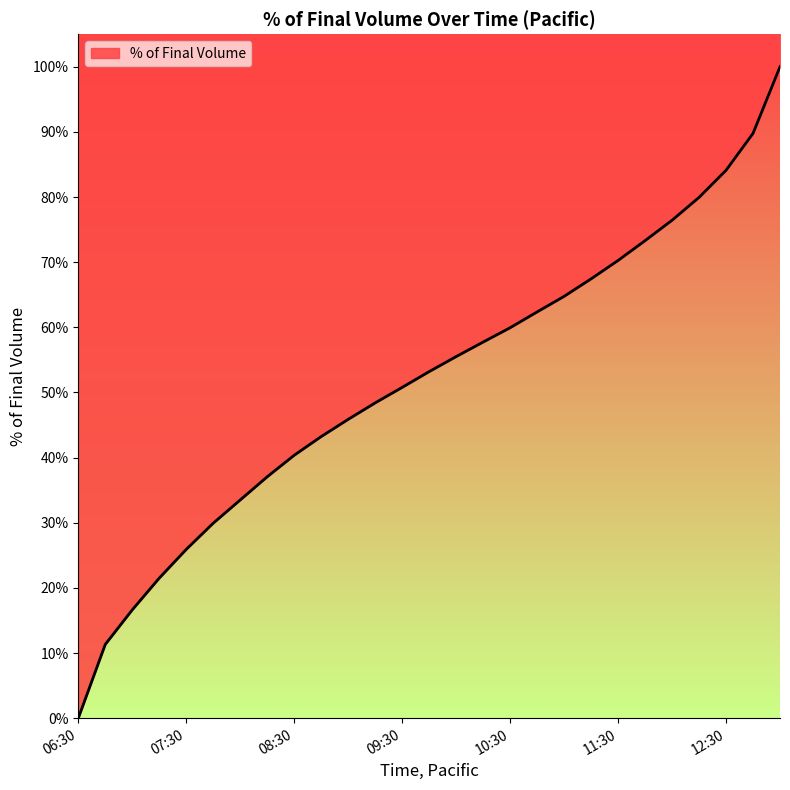

How many values are above zero?

26